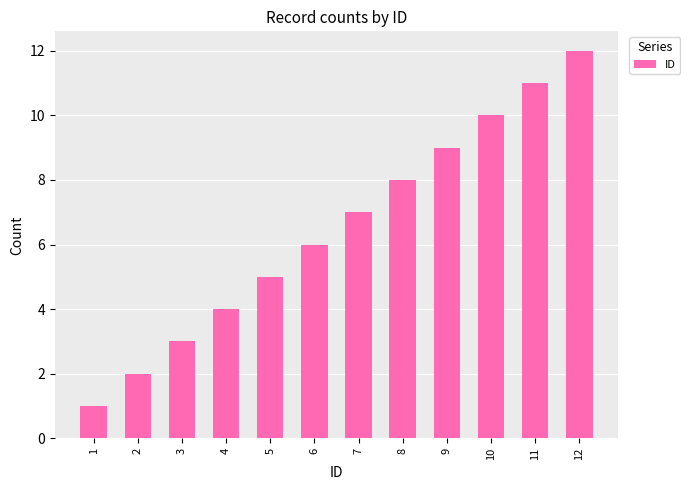

Reading right to left, extract all data points from this chart.

12	11	10	9	8	7	6	5	4	3	2	1